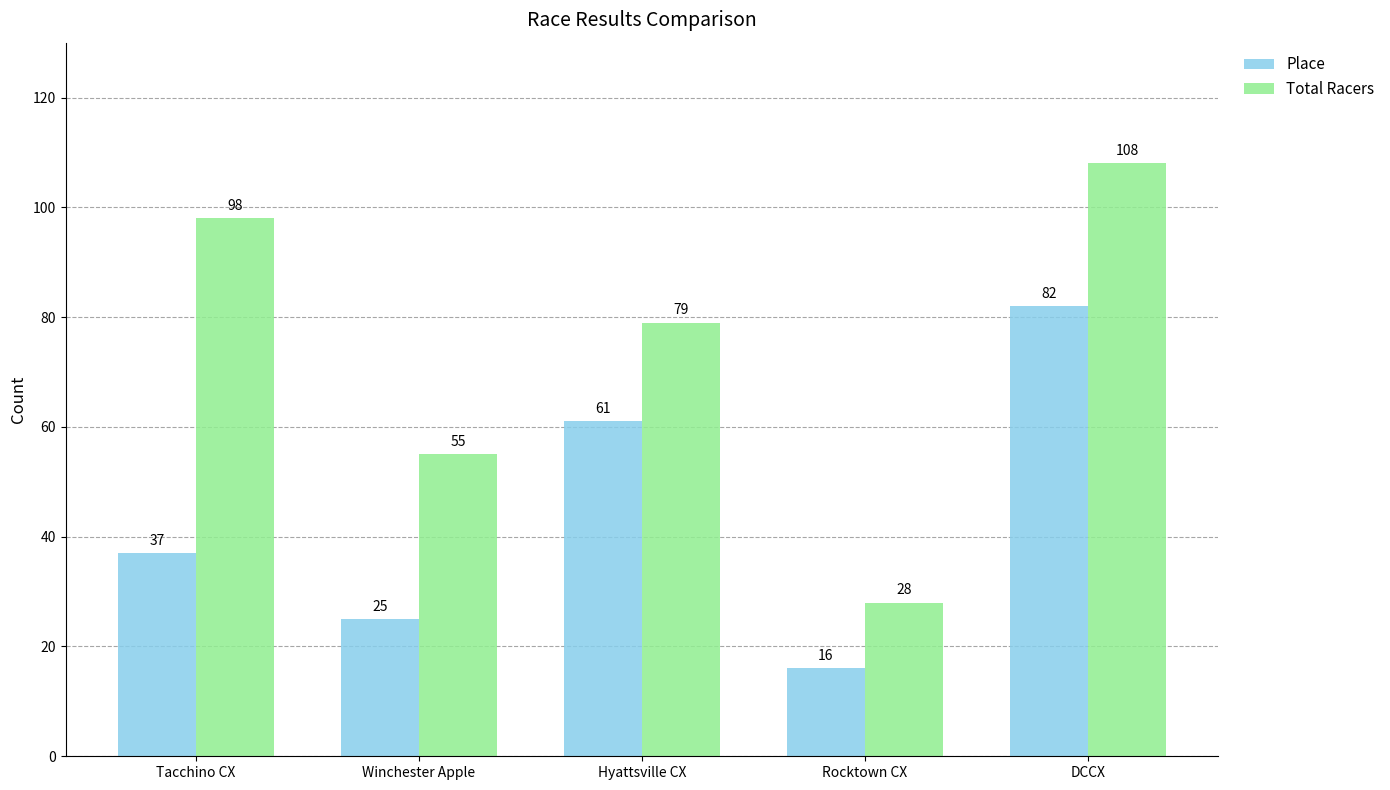

Count the number of data series in this chart.

2